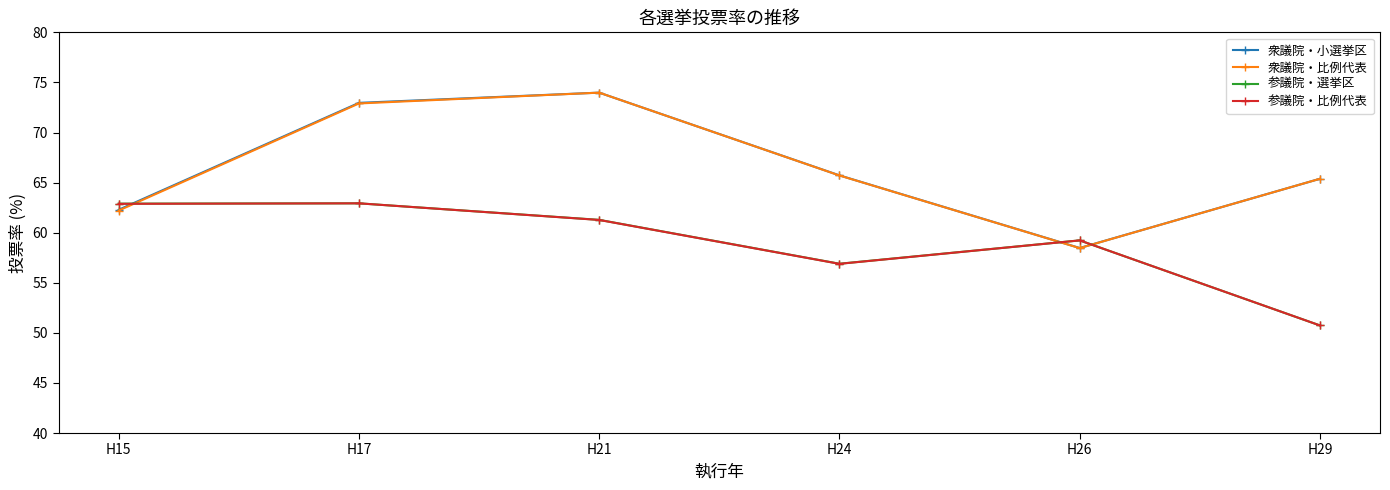

What is the spread (max minus min) of values at H17?

10.0